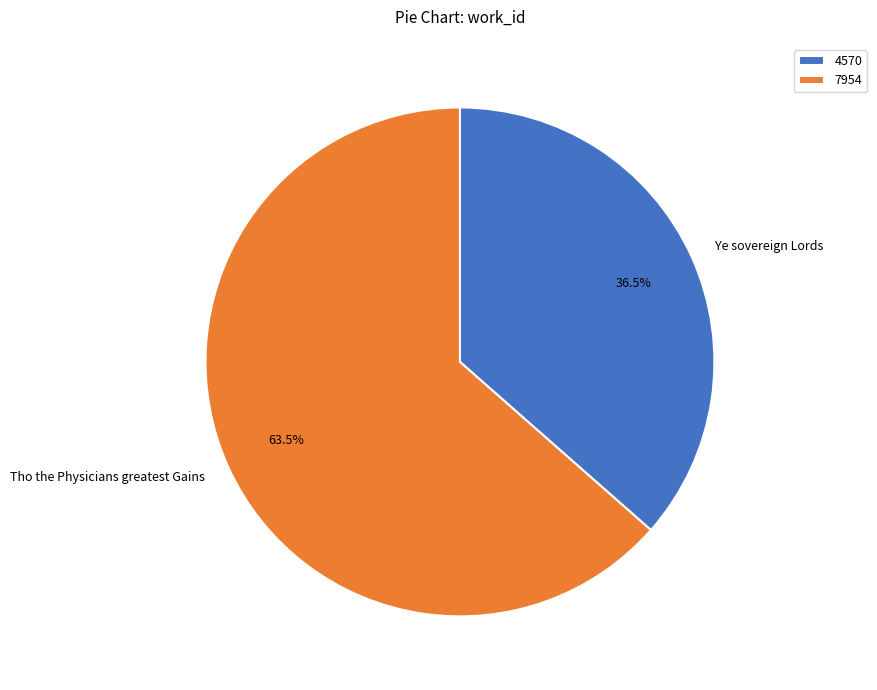

What portion of the pie excludes Ye sovereign Lords?

63.5%